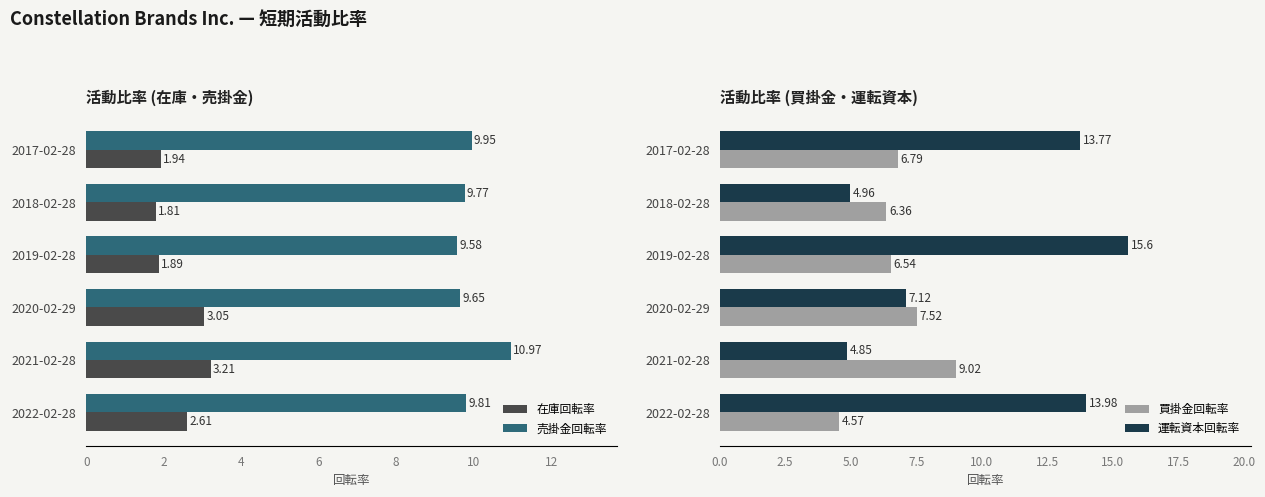

What is the difference between the maximum and minimum values in the 売掛金回転率 series?

1.4